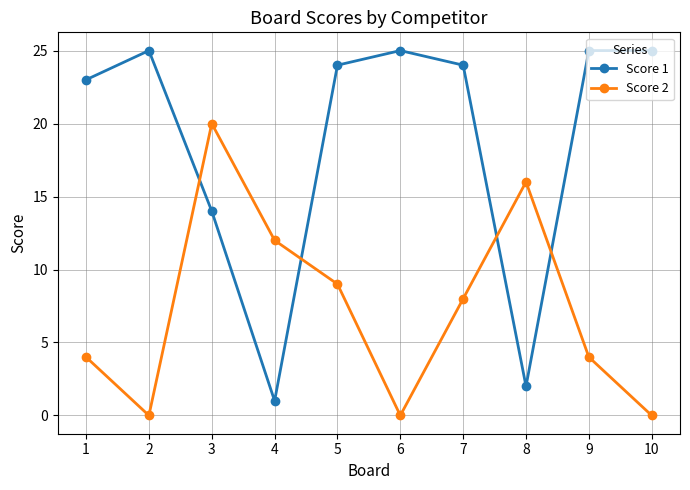

What are all the series names shown in the legend?

Score 1, Score 2